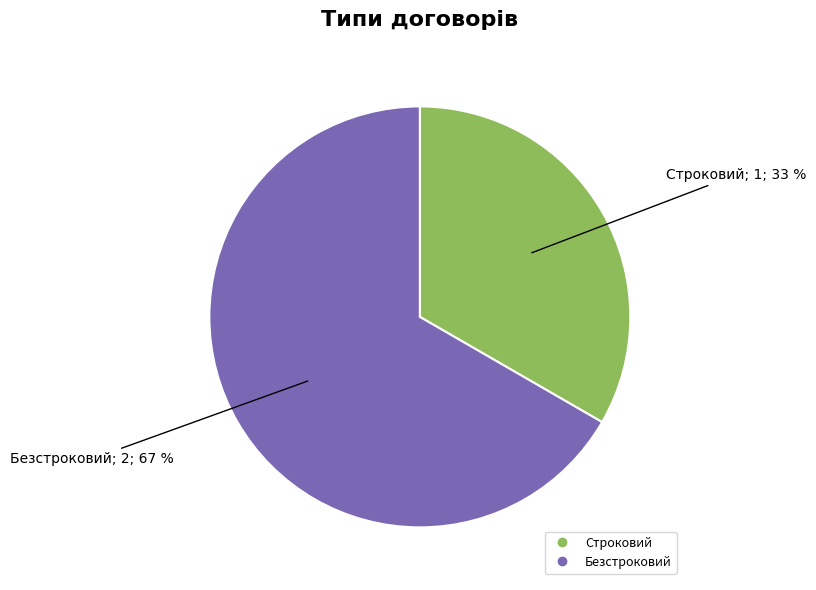

What percentage is the Строковий slice, to the nearest percent?

33%